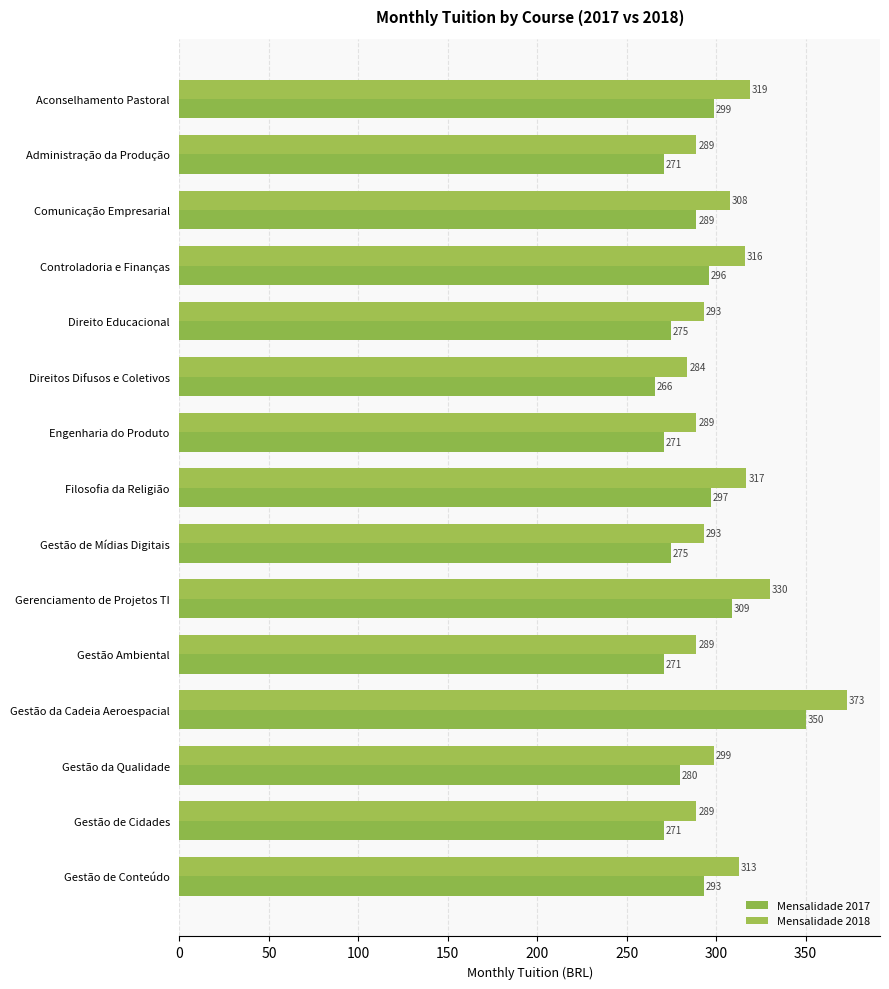

How many series are shown in this chart?

2